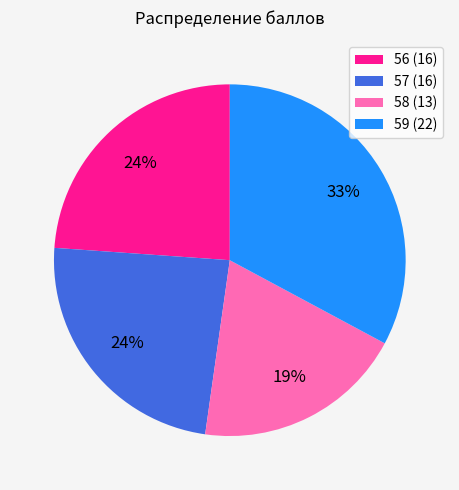

Count the number of slices in the pie.

4